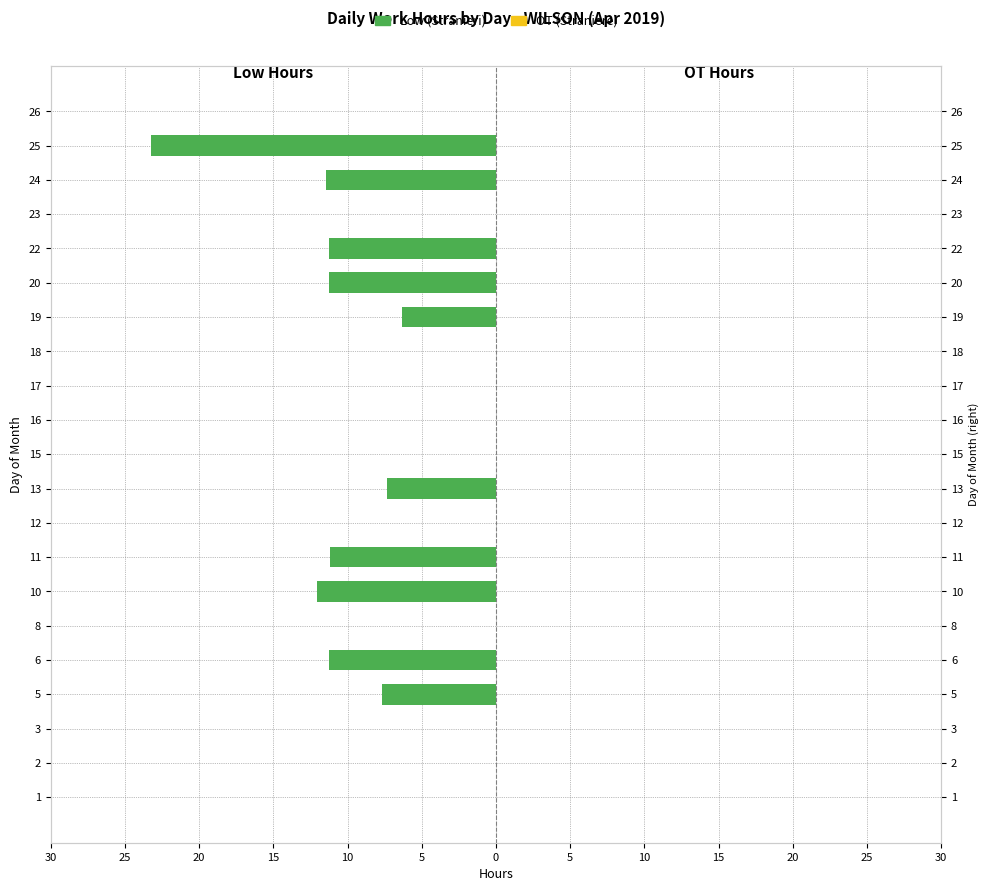

At which label does Low (Stranieri) reach its minimum?

25